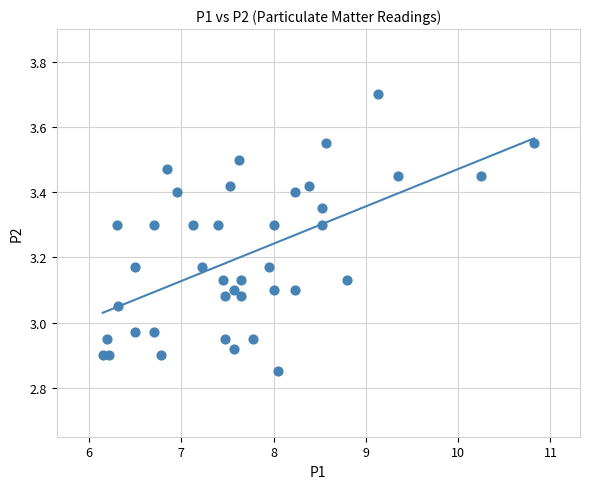

What is the range of X values (max minus min)?

4.7